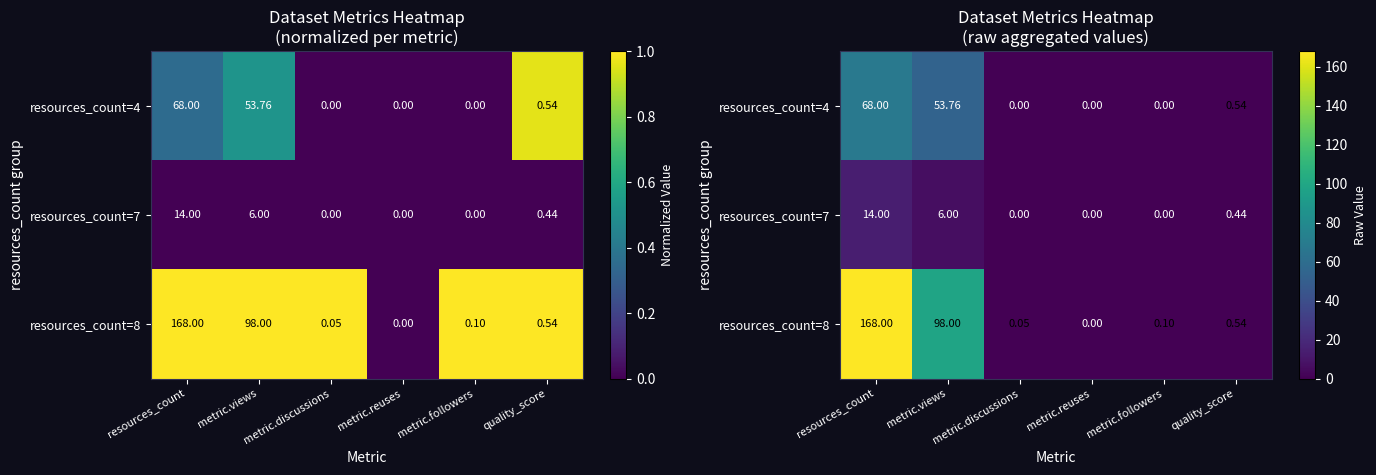

How many data points in resources_count=4 are above 0?

3